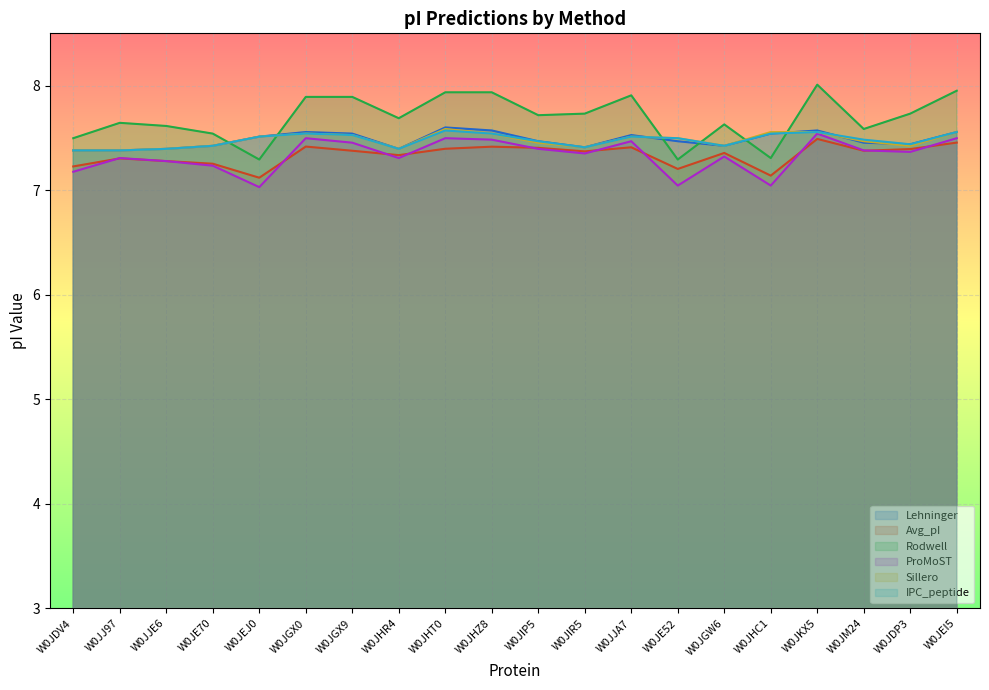

What is the approximate value of ProMoST at W0JGX9?

7.5